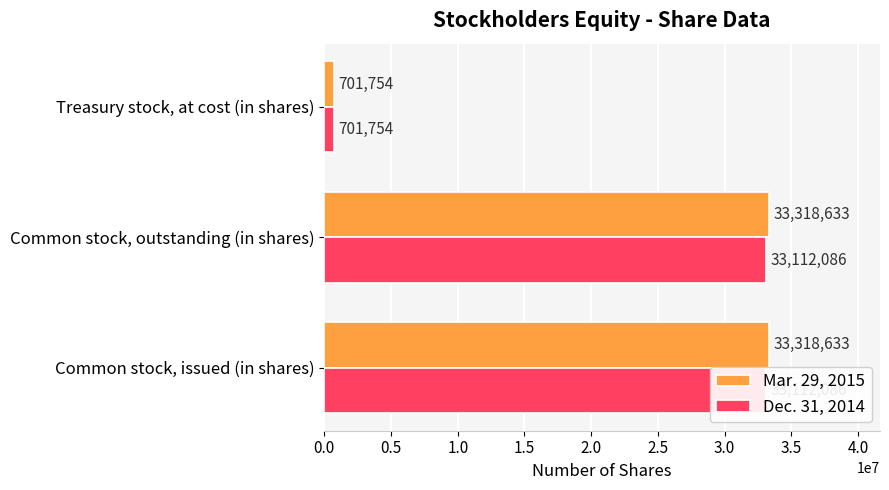

What is the difference between the maximum and minimum values in the Dec. 31, 2014 series?

32410332